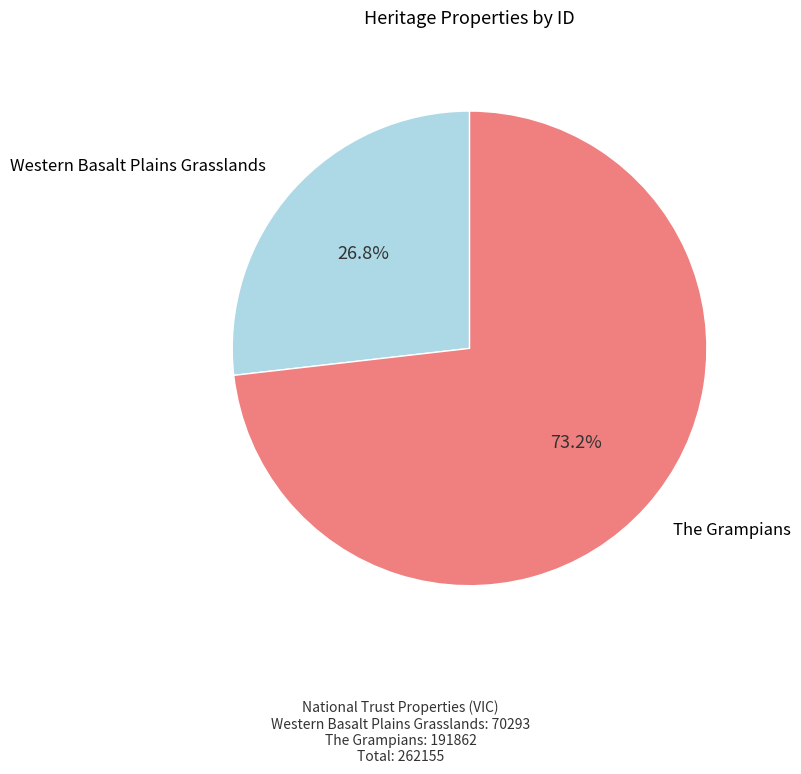

What percentage do The Grampians and Western Basalt Plains Grasslands together represent?

100.0%